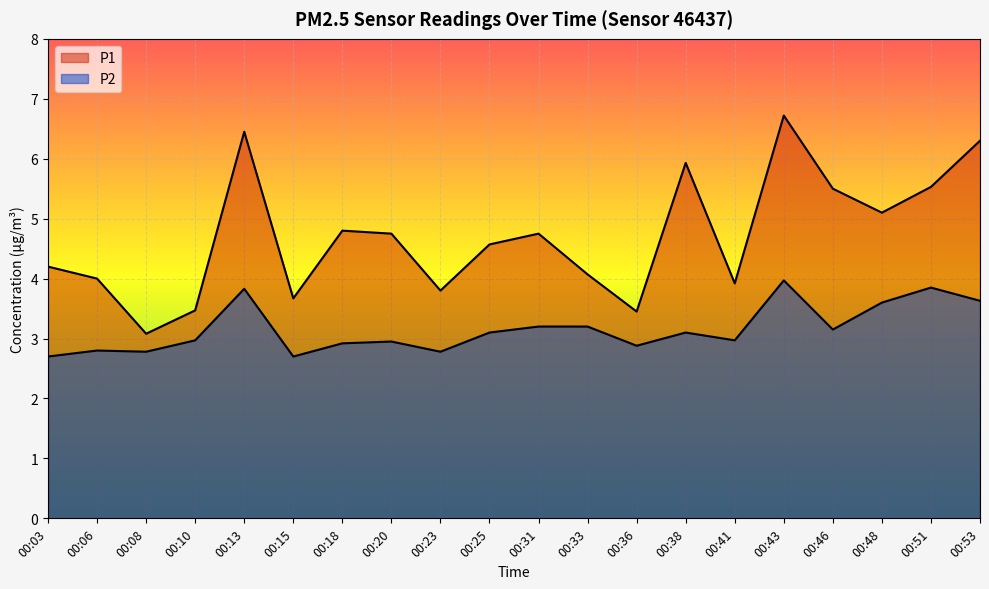

Reading left to right, transcribe all the data shown in this chart.

P1: 4.2	4.0	3.1	3.5	6.5	3.7	4.8	4.8	3.8	4.6	4.8	4.1	3.5	5.9	3.9	6.7	5.5	5.1	5.5	6.3
P2: 2.7	2.8	2.8	3.0	3.8	2.7	2.9	3.0	2.8	3.1	3.2	3.2	2.9	3.1	3.0	4.0	3.1	3.6	3.9	3.6